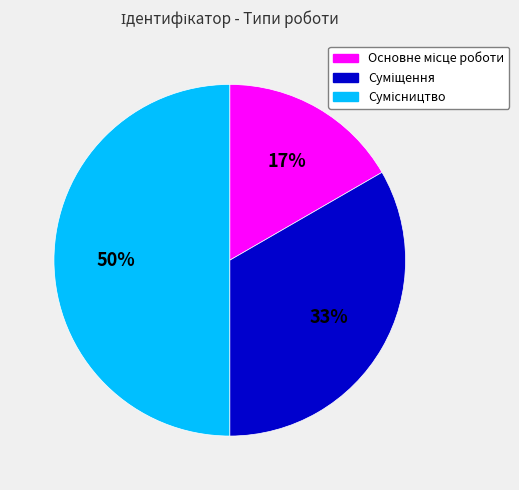

To the nearest percent, what is the difference between the largest and smallest slice percentages?

33%